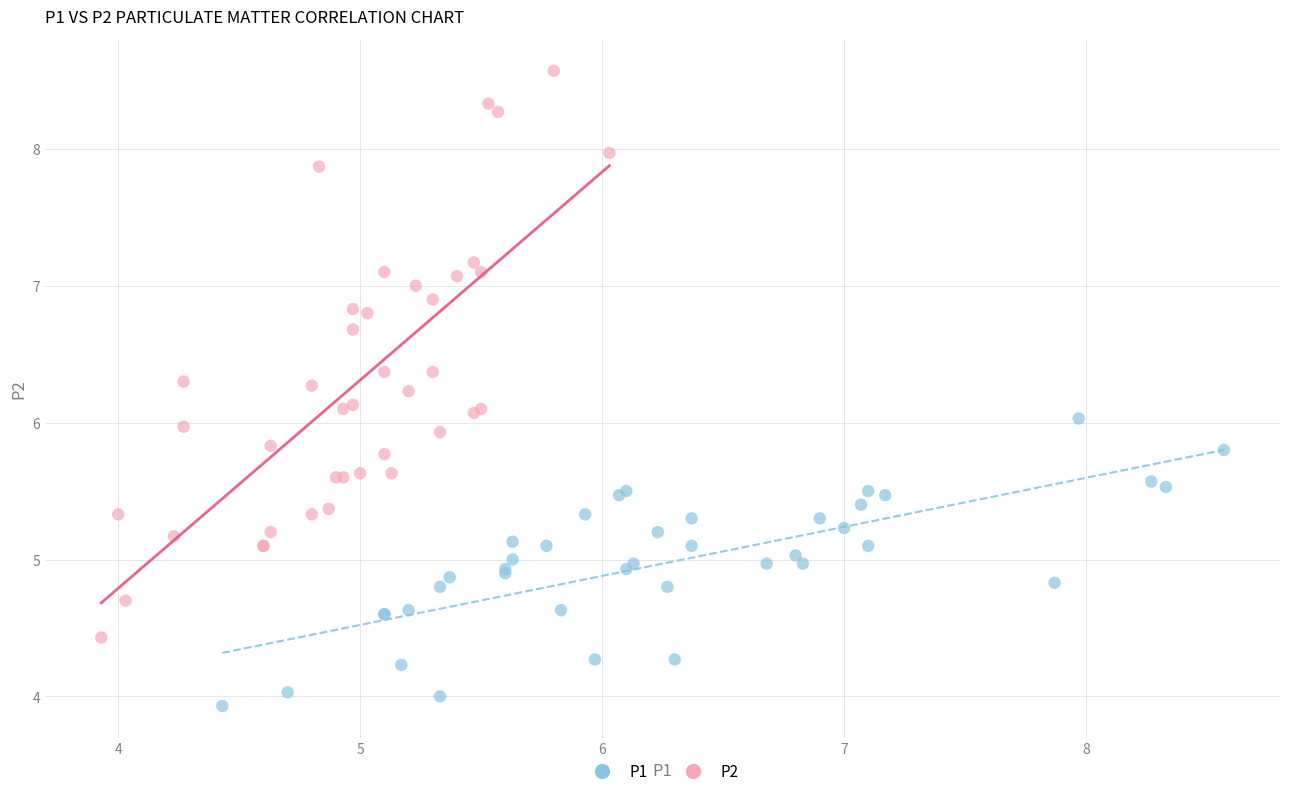

Which series has the widest spread of Y values?

P2